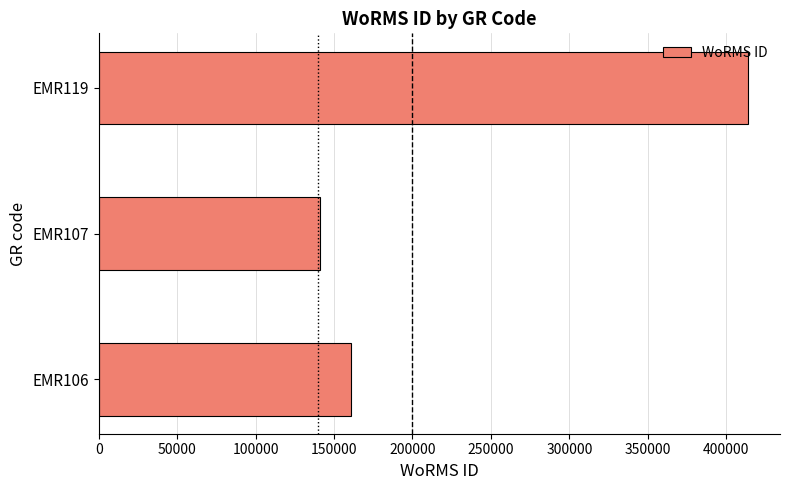

Which label corresponds to the smallest value in the chart?

EMR107